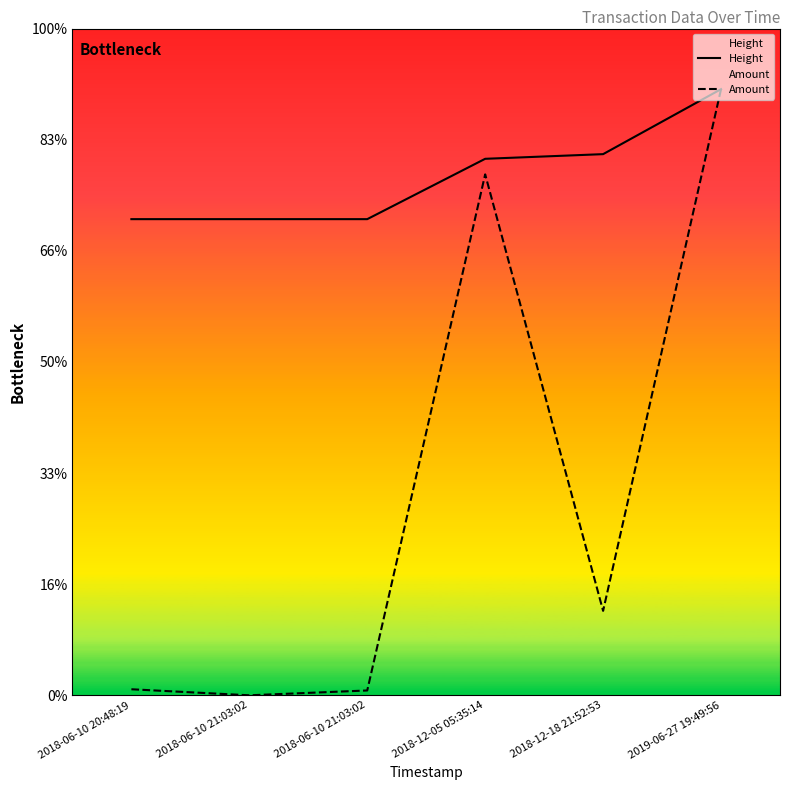

Reading right to left, list all the values displayed in this chart.

Height: 2019-06-27 19:49:56=5000.0	2018-12-18 21:52:53=4464.0	2018-12-05 05:35:14=4425.6	2018-06-10 21:03:02=3927.8	2018-06-10 21:03:02=3927.8	2018-06-10 20:48:19=3927.8
Amount: 2019-06-27 19:49:56=5000.0	2018-12-18 21:52:53=696.5	2018-12-05 05:35:14=4297.2	2018-06-10 21:03:02=39.8	2018-06-10 21:03:02=0.0	2018-06-10 20:48:19=49.8